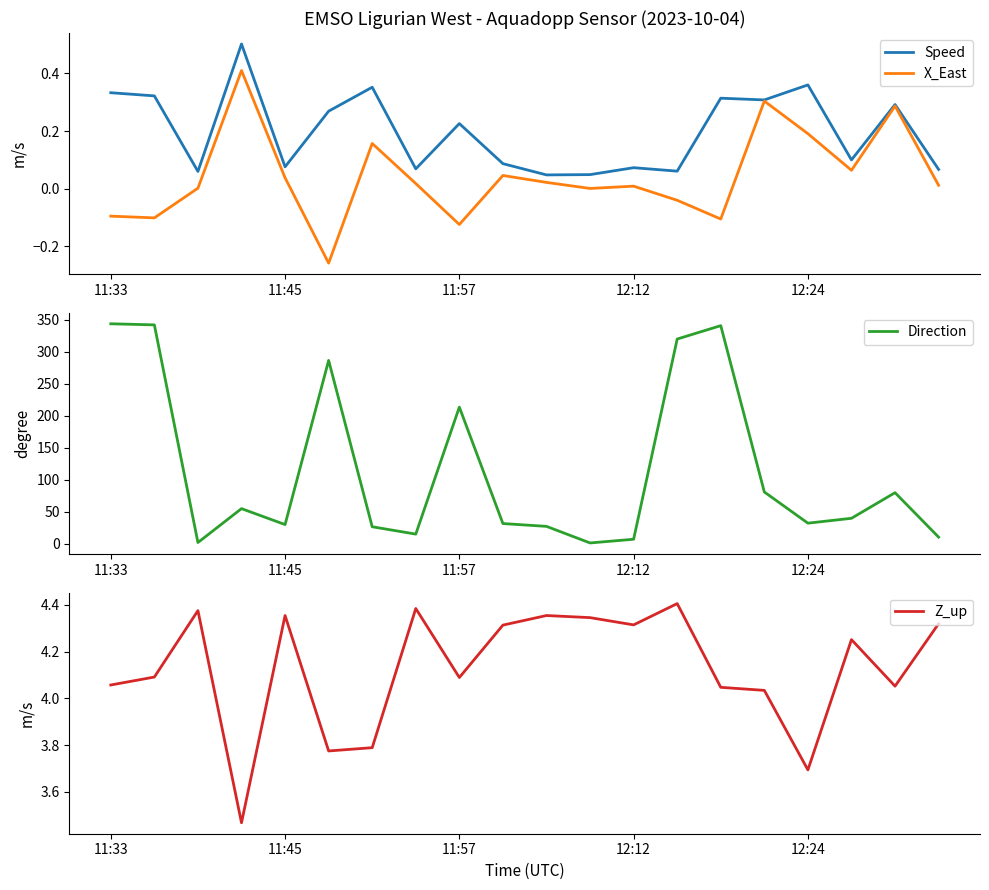

What position from the right is 10?

10